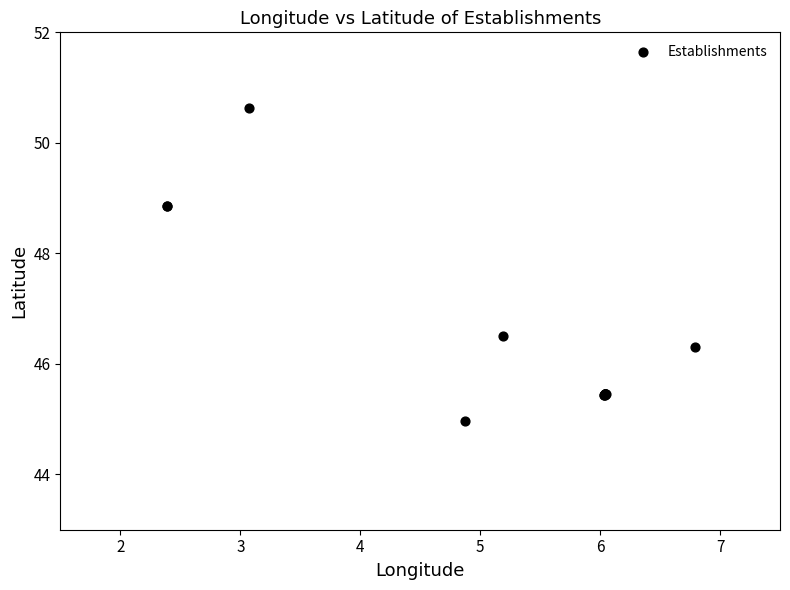

What Y value in the scatter plot is closest to 47?

46.5